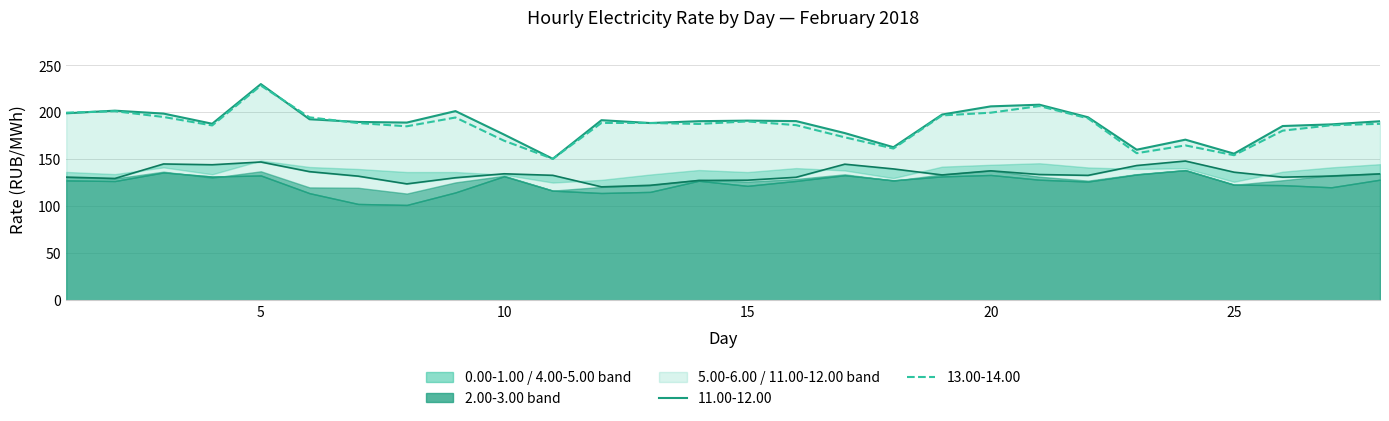

What is the greatest value displayed?

230.2